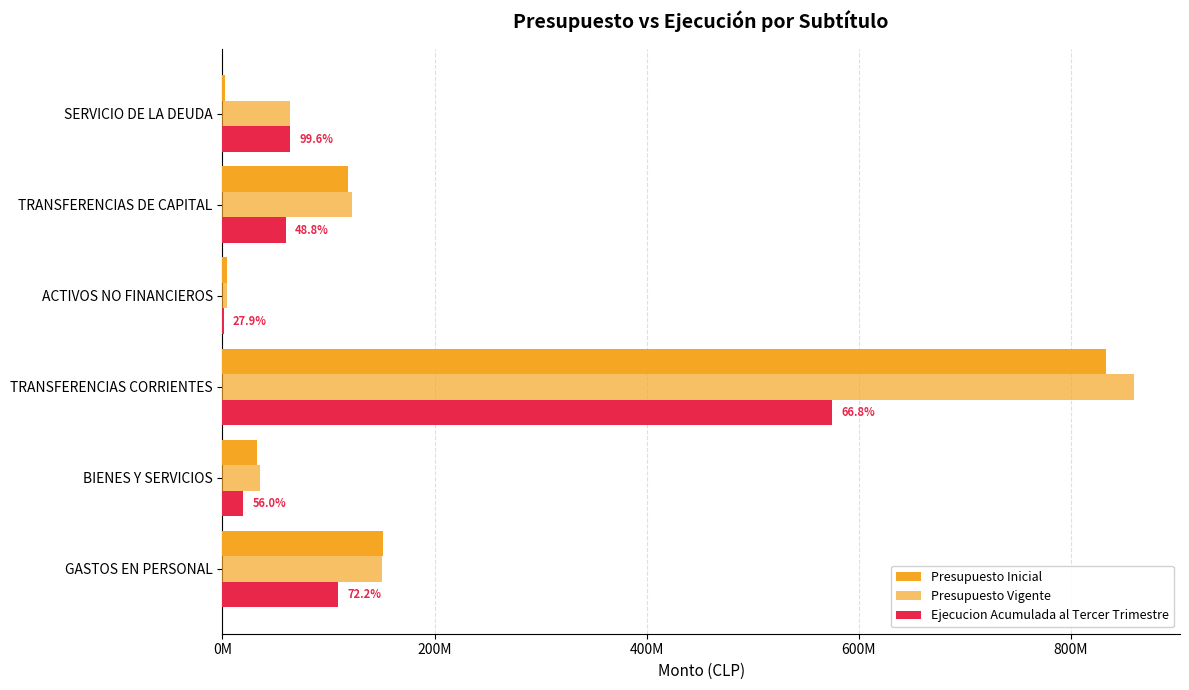

How many data points does each series have?

6